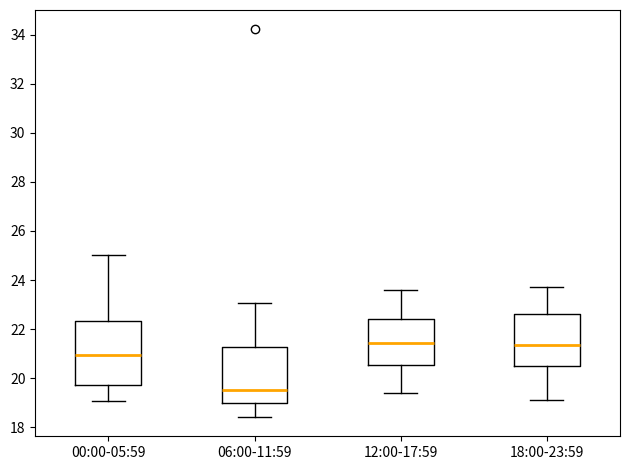

Where does the median line of the box for 18:00-23:59 sit on the y-axis? The values are not printed on the chart, so give them approximately, as read against the axis.

21.4